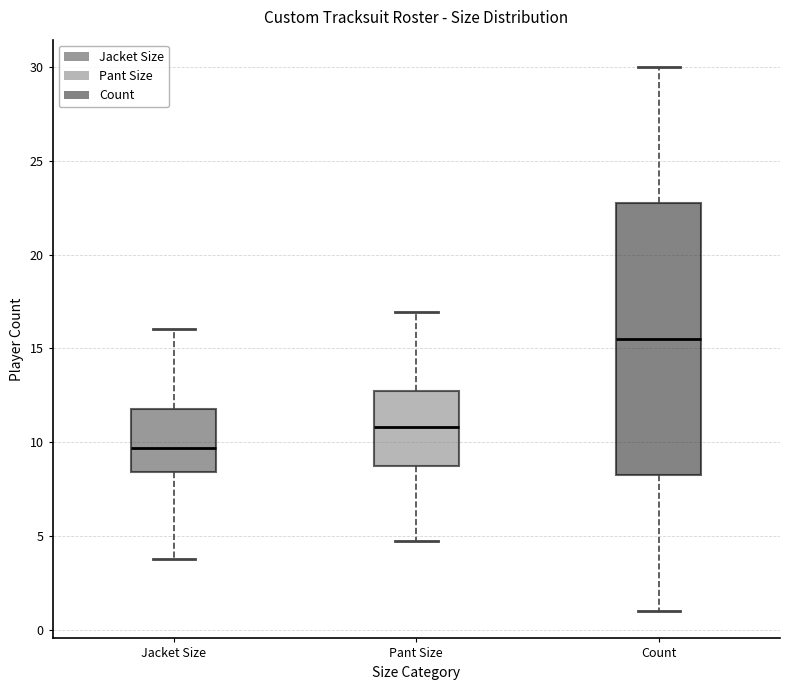

Reading left to right, read every box against the y-axis: the position of its median line, the range the box covers, and the ends of its whiskers. The values are not printed on the chart, so give them approximately, as read against the axis.

Jacket Size: median 9.5, box 8.5 to 12.0, whiskers 4.0 to 16.0
Pant Size: median 11.0, box 8.5 to 12.5, whiskers 4.5 to 17.0
Count: median 15.5, box 8.5 to 23.0, whiskers 1.0 to 30.0